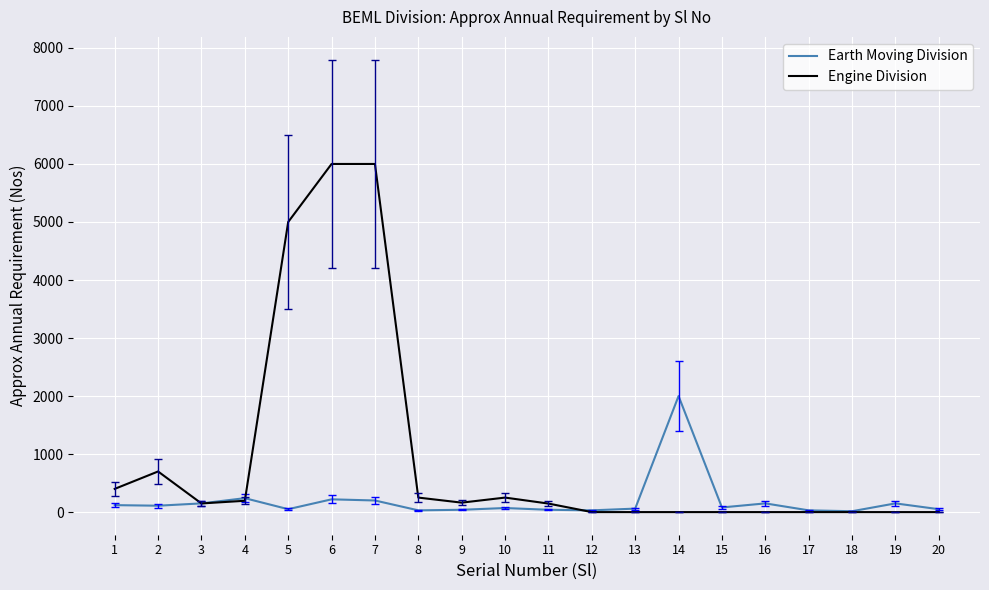

Which series changed the most between 14 and 15?

Earth Moving Division